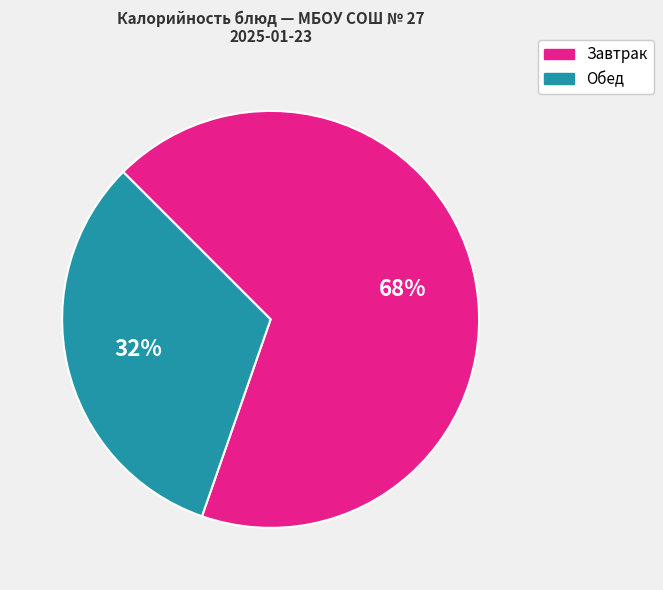

To the nearest percent, what is the difference between the largest and smallest slice percentages?

36%